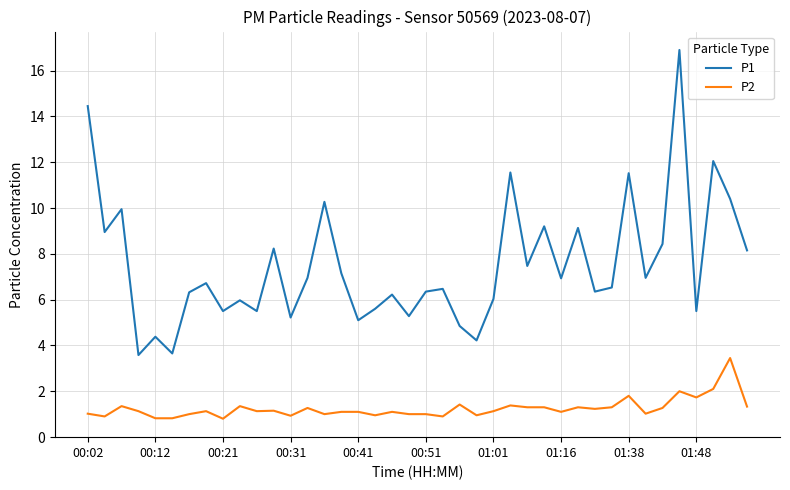

List the series in order of their peak value, highest first.

P1, P2